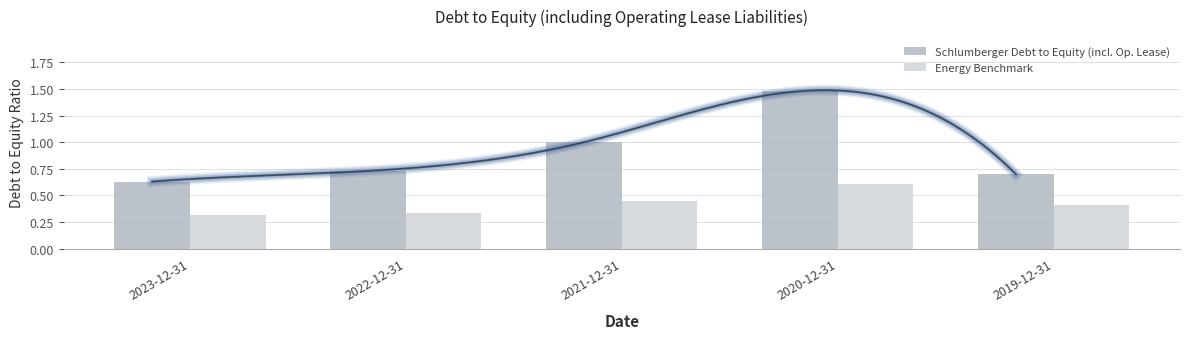

Rank the series at 2019-12-31 from lowest to highest value.

Energy Benchmark, Schlumberger Debt to Equity (incl. Op. Lease)